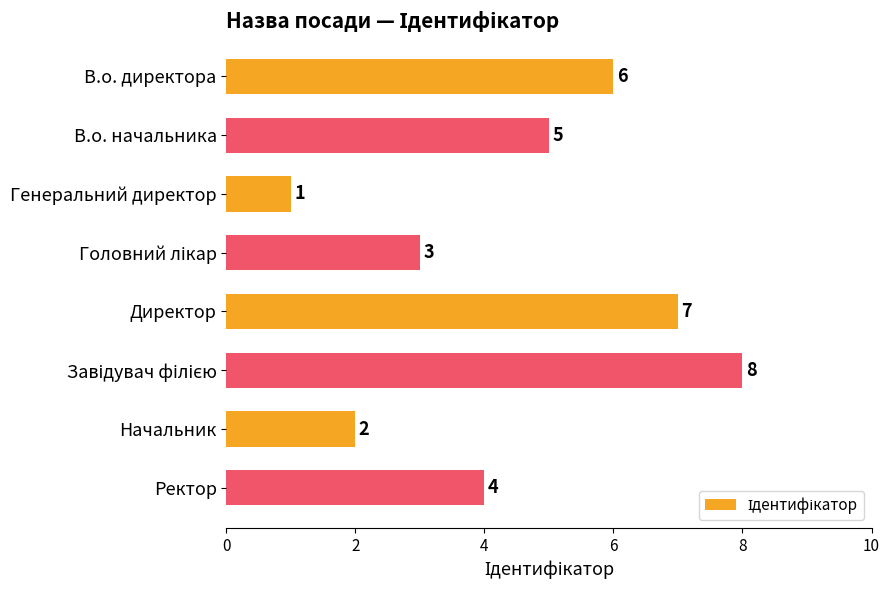

What is the sum of all values?

36